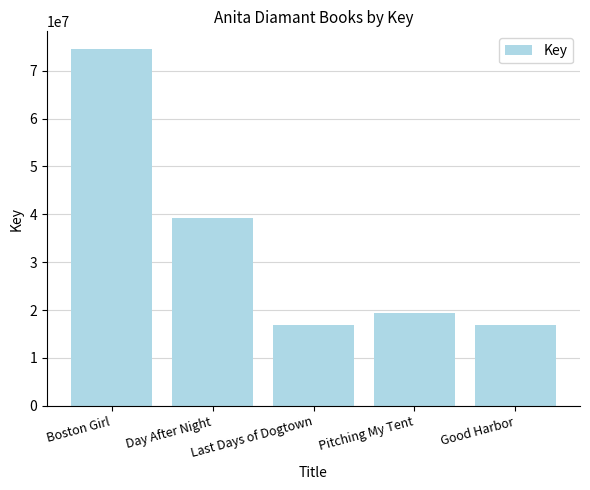

What is the greatest value displayed?

74486195